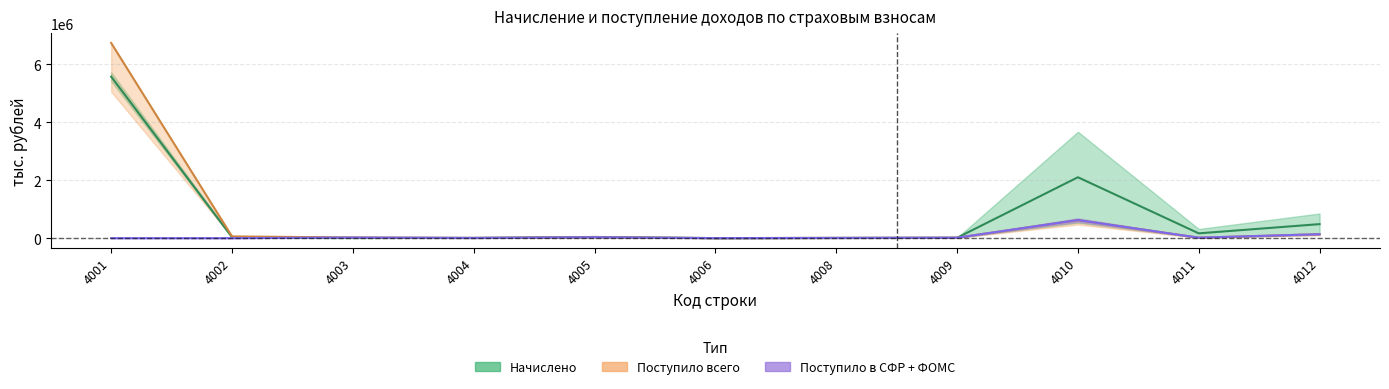

What value does the Поступило всего series have at 4002?

60503